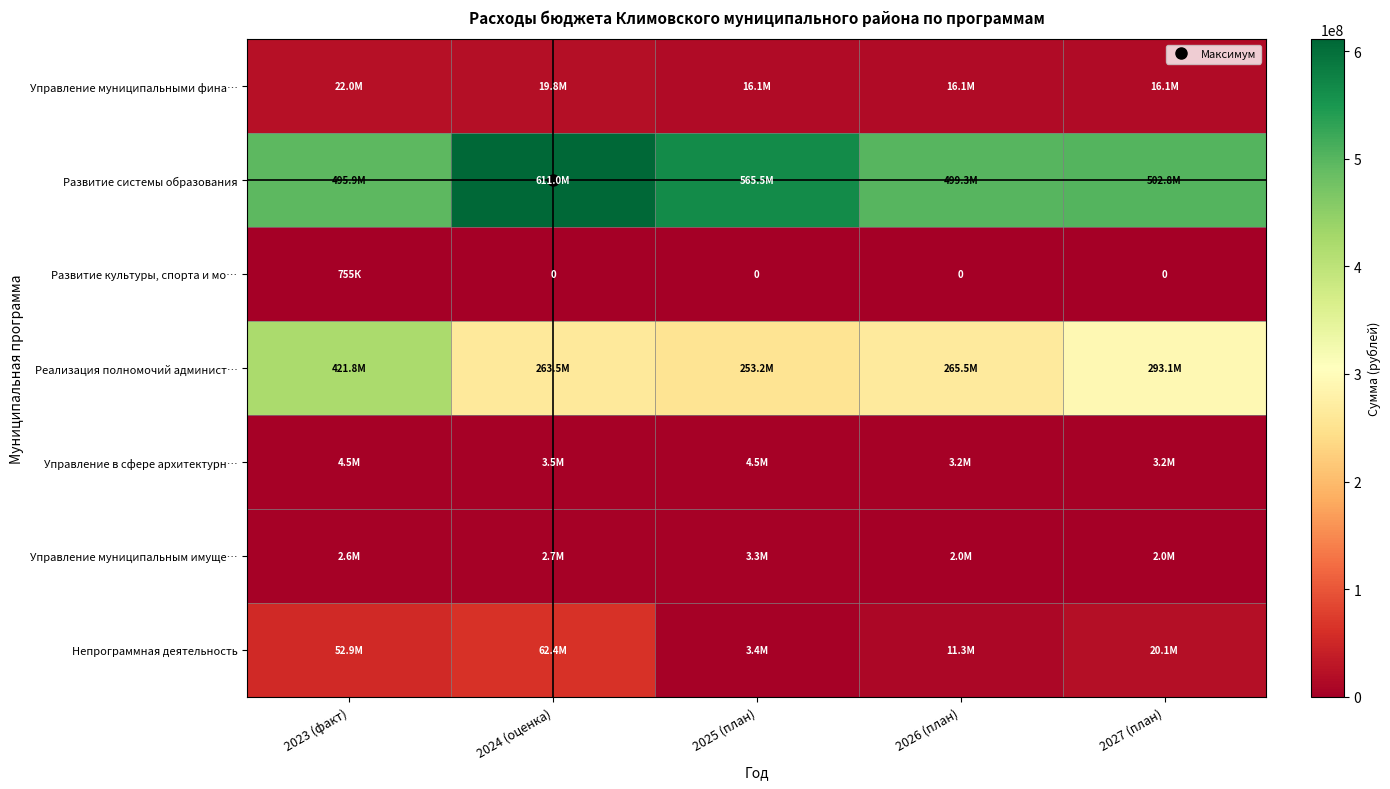

List the labels in order of Непрограммная деятельность value, largest first.

2024 (оценка), 2023 (факт), 2027 (план), 2026 (план), 2025 (план)